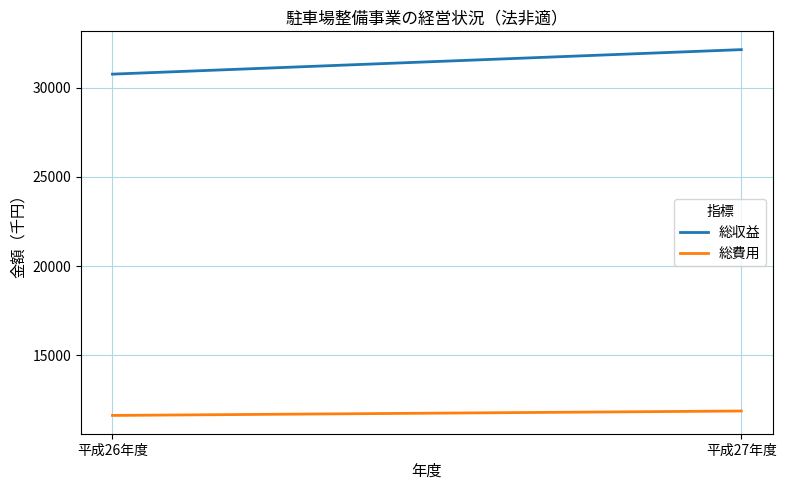

Rank the series at 平成27年度 from lowest to highest value.

総費用, 総収益